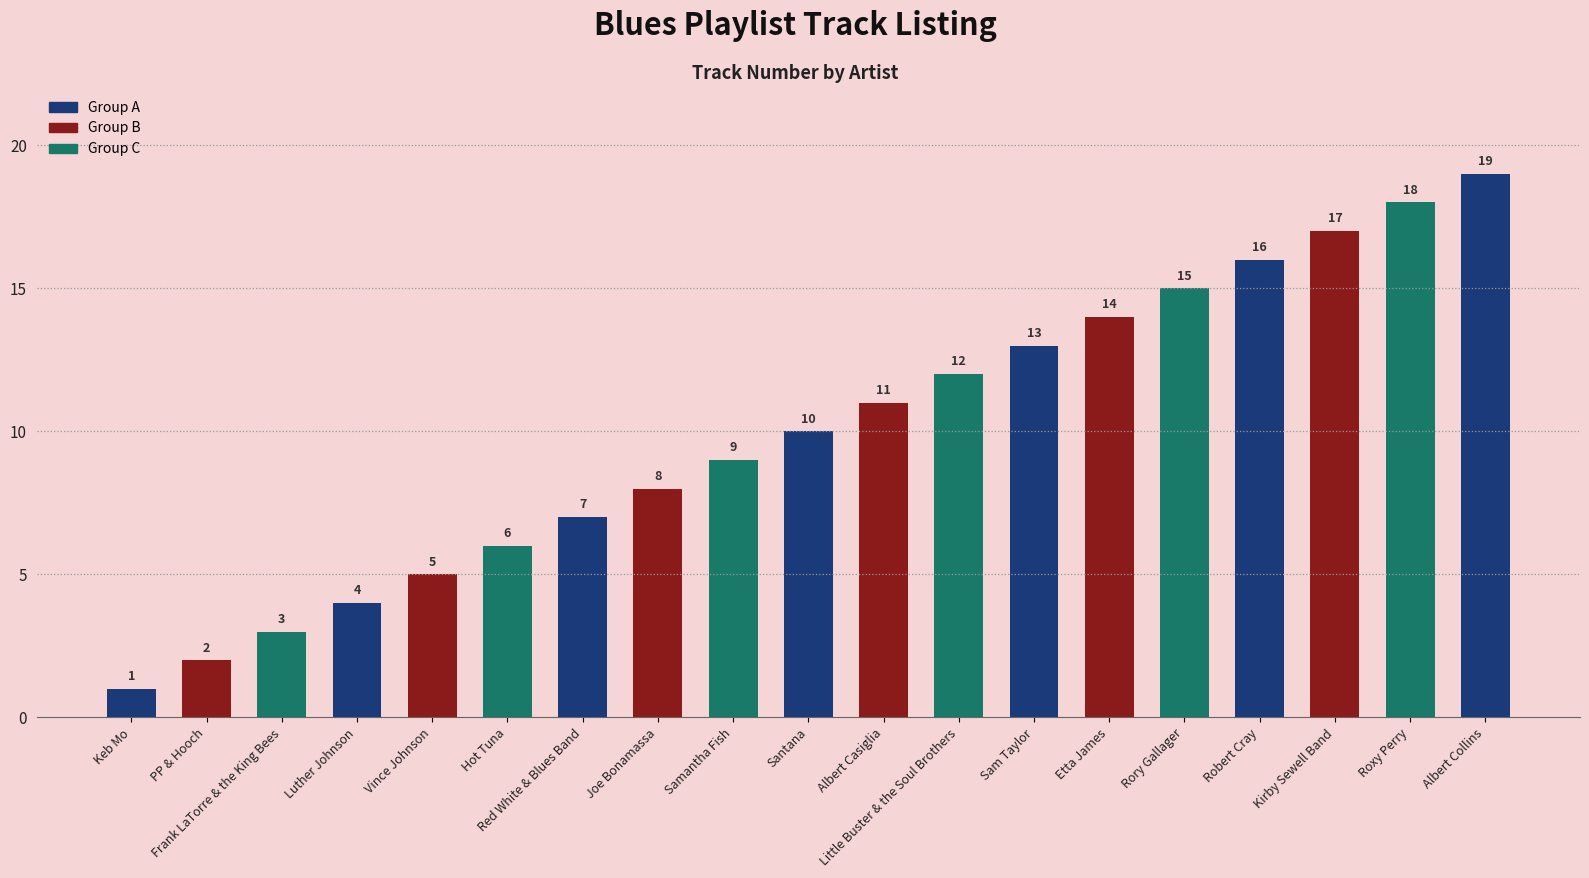

What is the change in value from Vince Johnson to Albert Casiglia?

+6